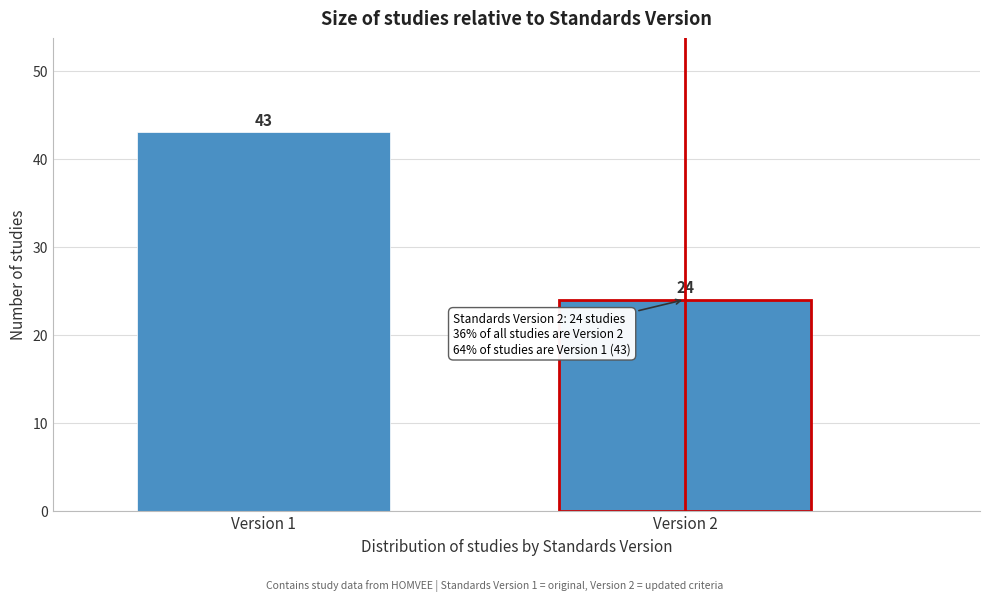

Reading left to right, transcribe all the data shown in this chart.

Version 1=43	Version 2=24